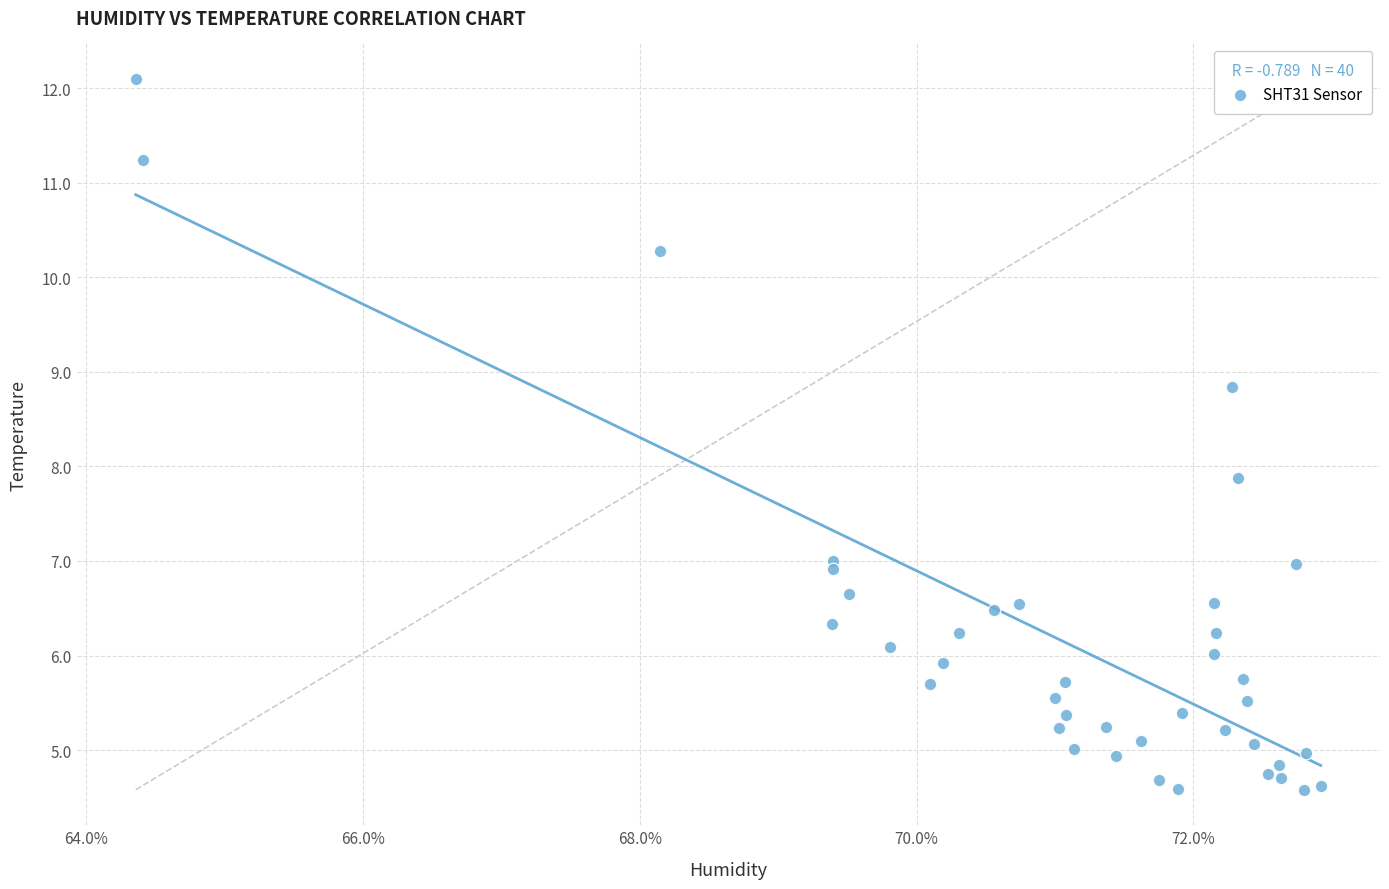

What Y value in the scatter plot is closest to 8?

7.9